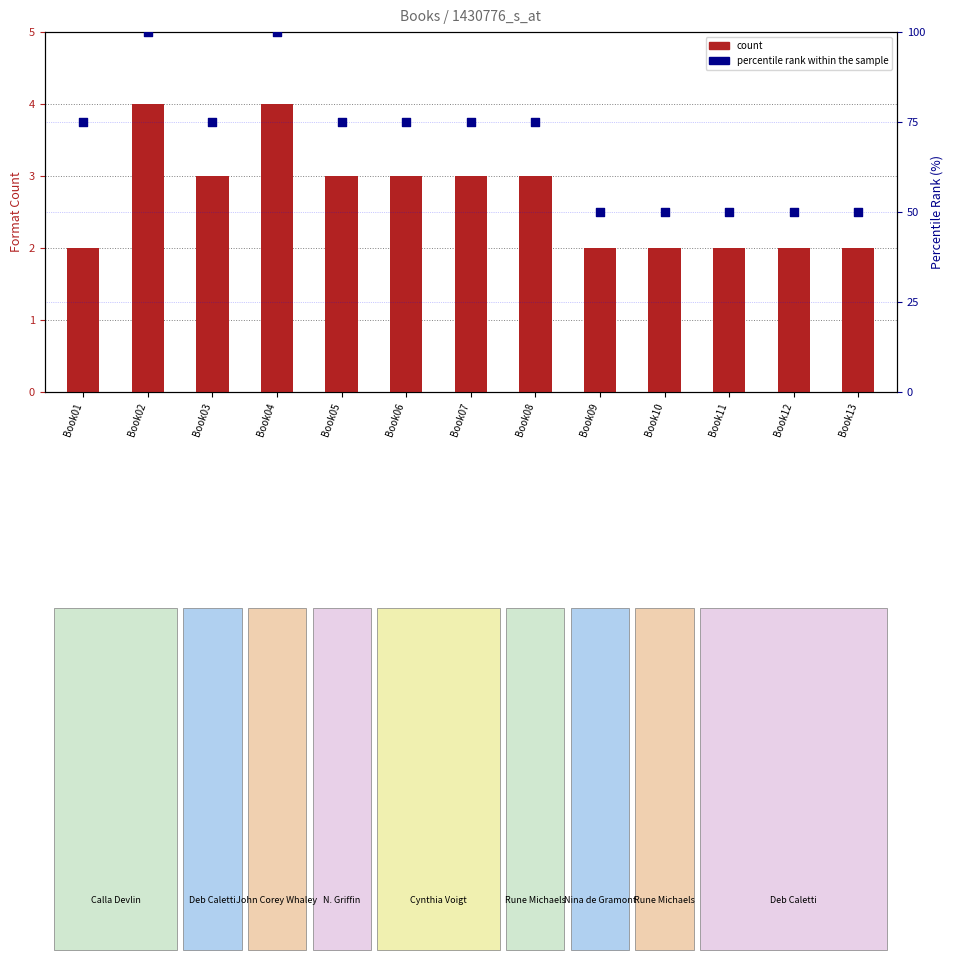

At how many categories does at least one series exceed 92?

2